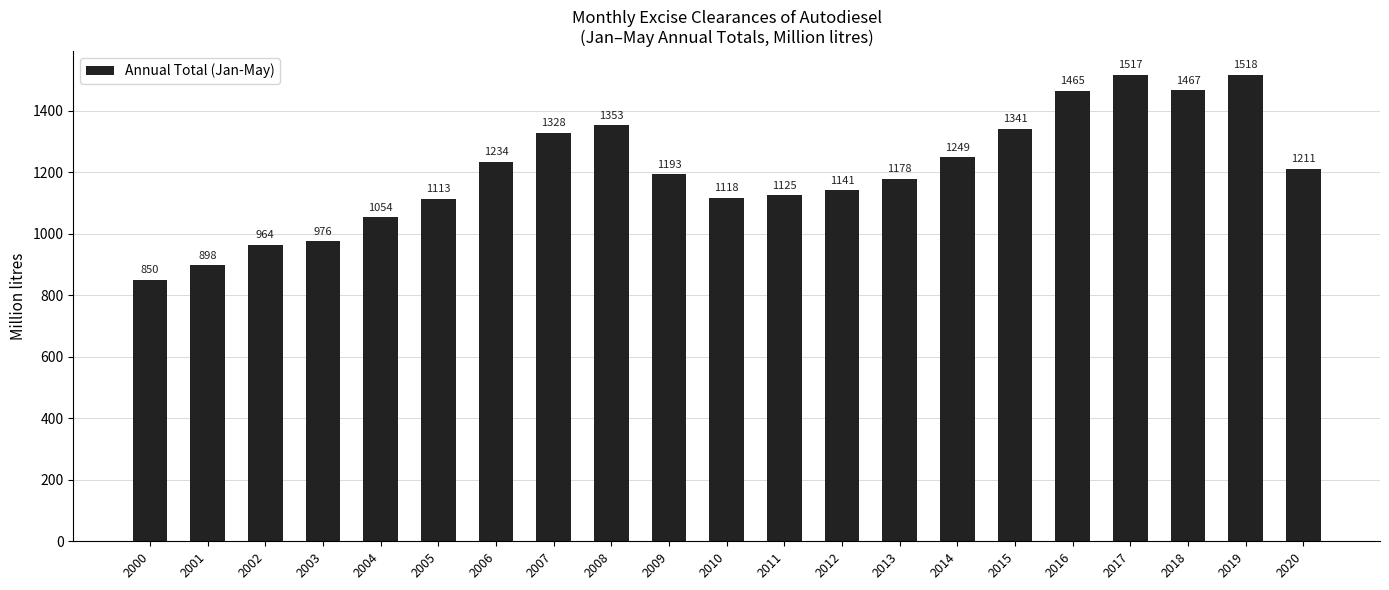

What value does the data have at 2003?

976